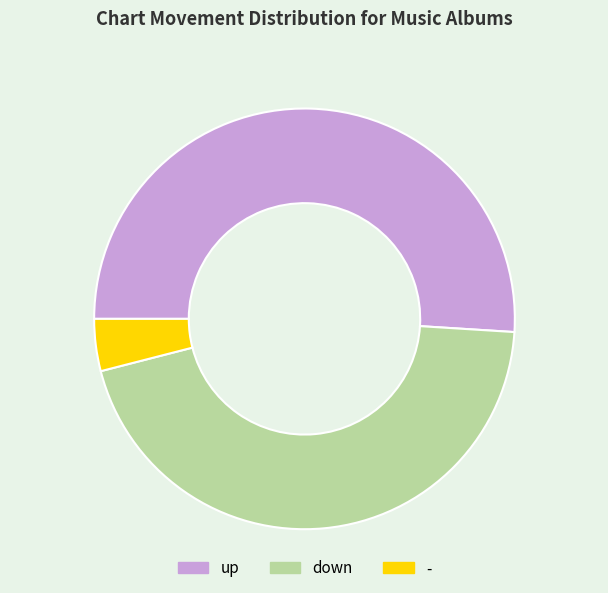

Does any single category account for the majority?

Yes